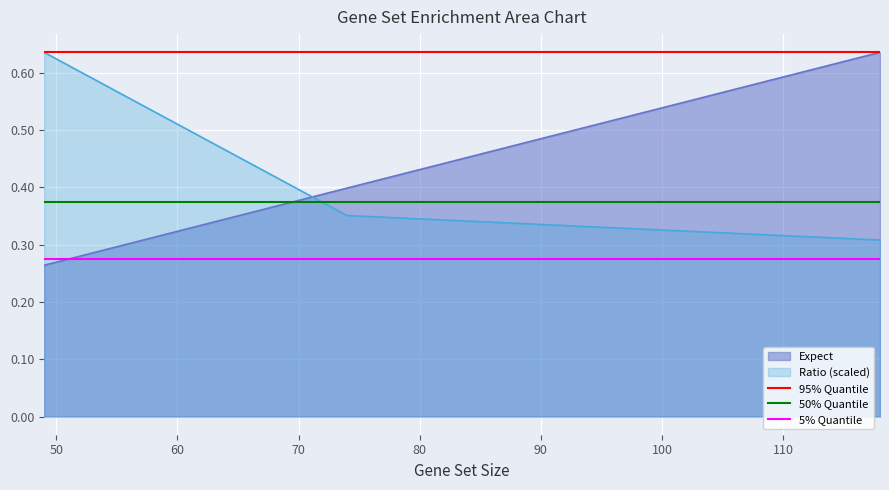

What is the minimum value for 95% Quantile?

0.6